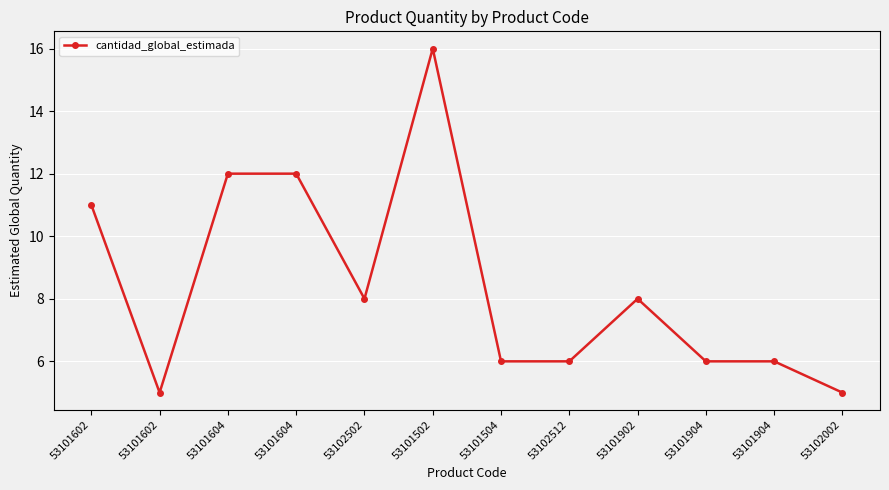

Does the chart display data point markers on the line(s)?

Yes